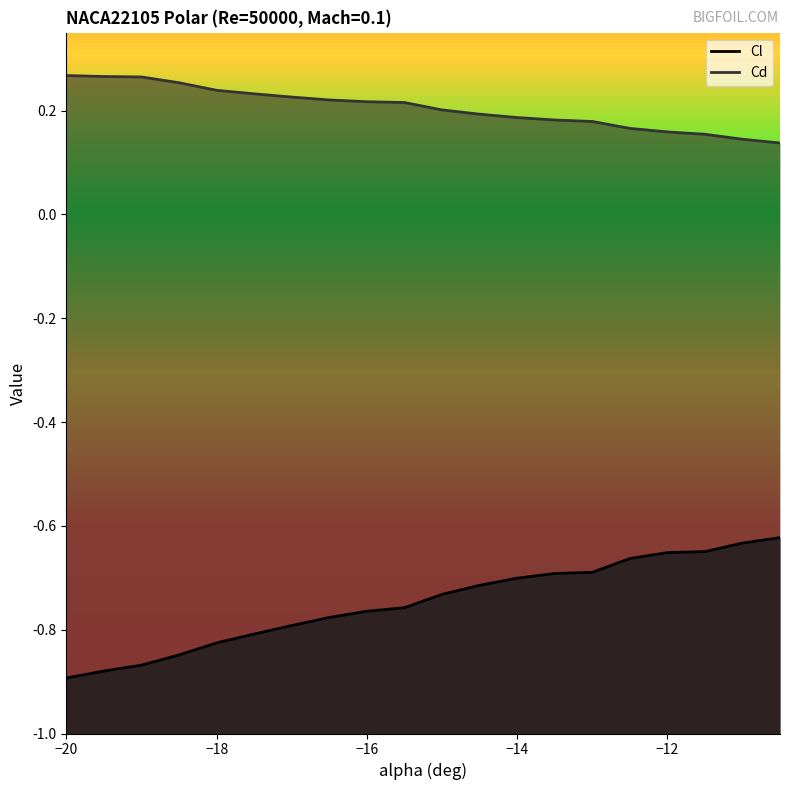

Which series has the widest spread of values?

Cl